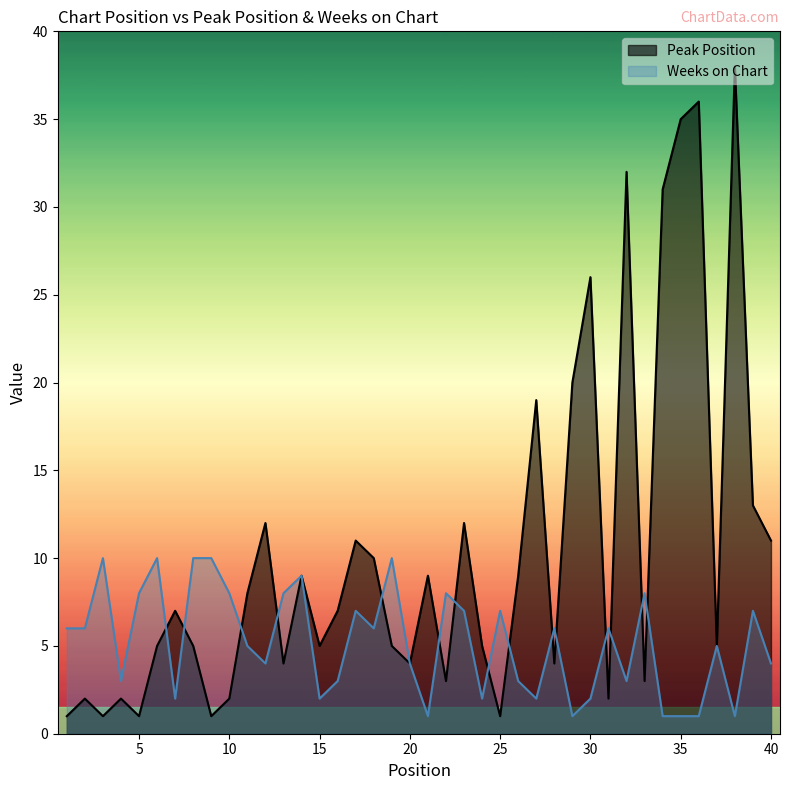

What is the total value across all series at 25?

8